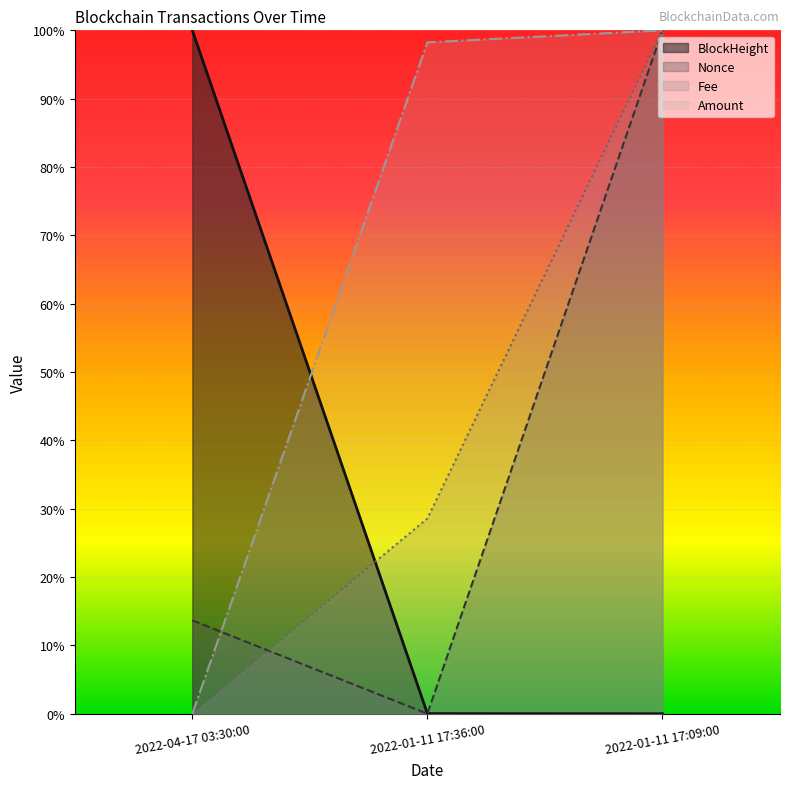

List the series in order of their peak value, highest first.

BlockHeight, Nonce, Fee, Amount